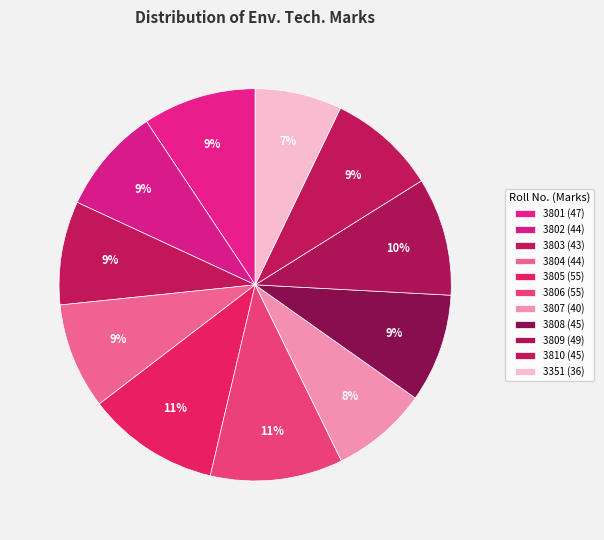

True or false: 3809 accounts for 1% of the total.

False